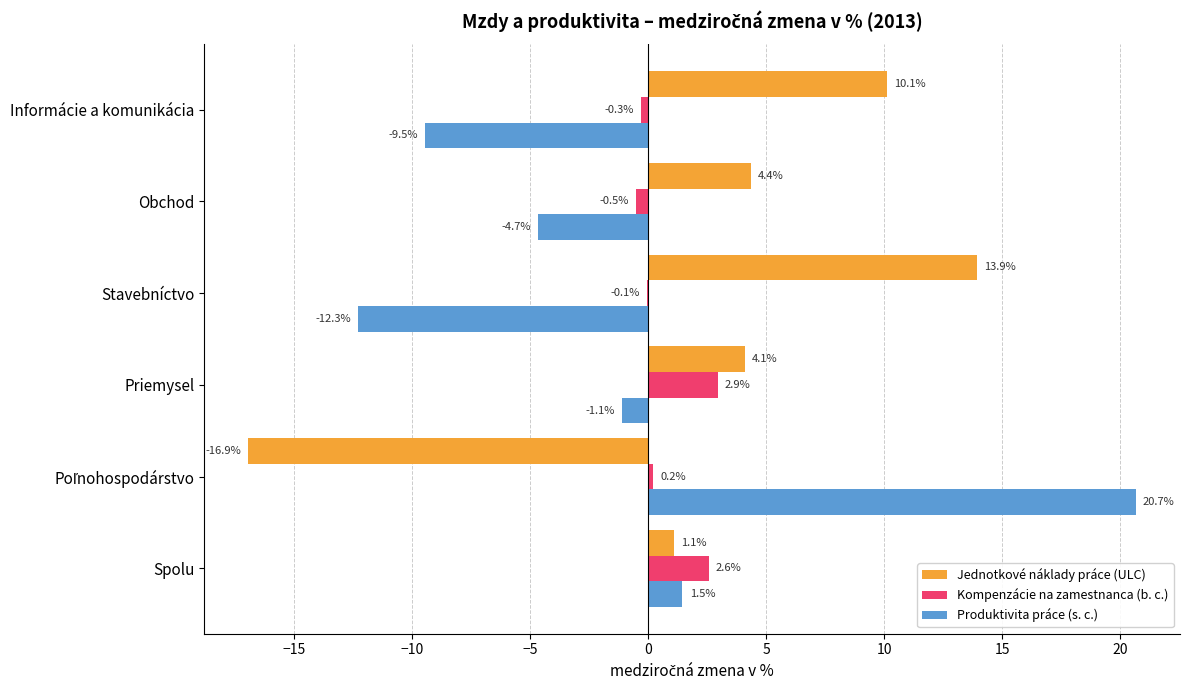

What is the maximum value for Jednotkové náklady práce (ULC)?

13.9